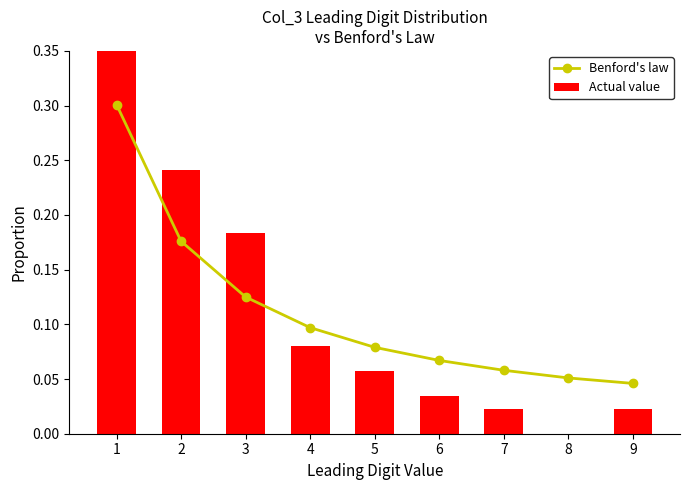

Is it true that Actual value equals 0.0 at 7?

False